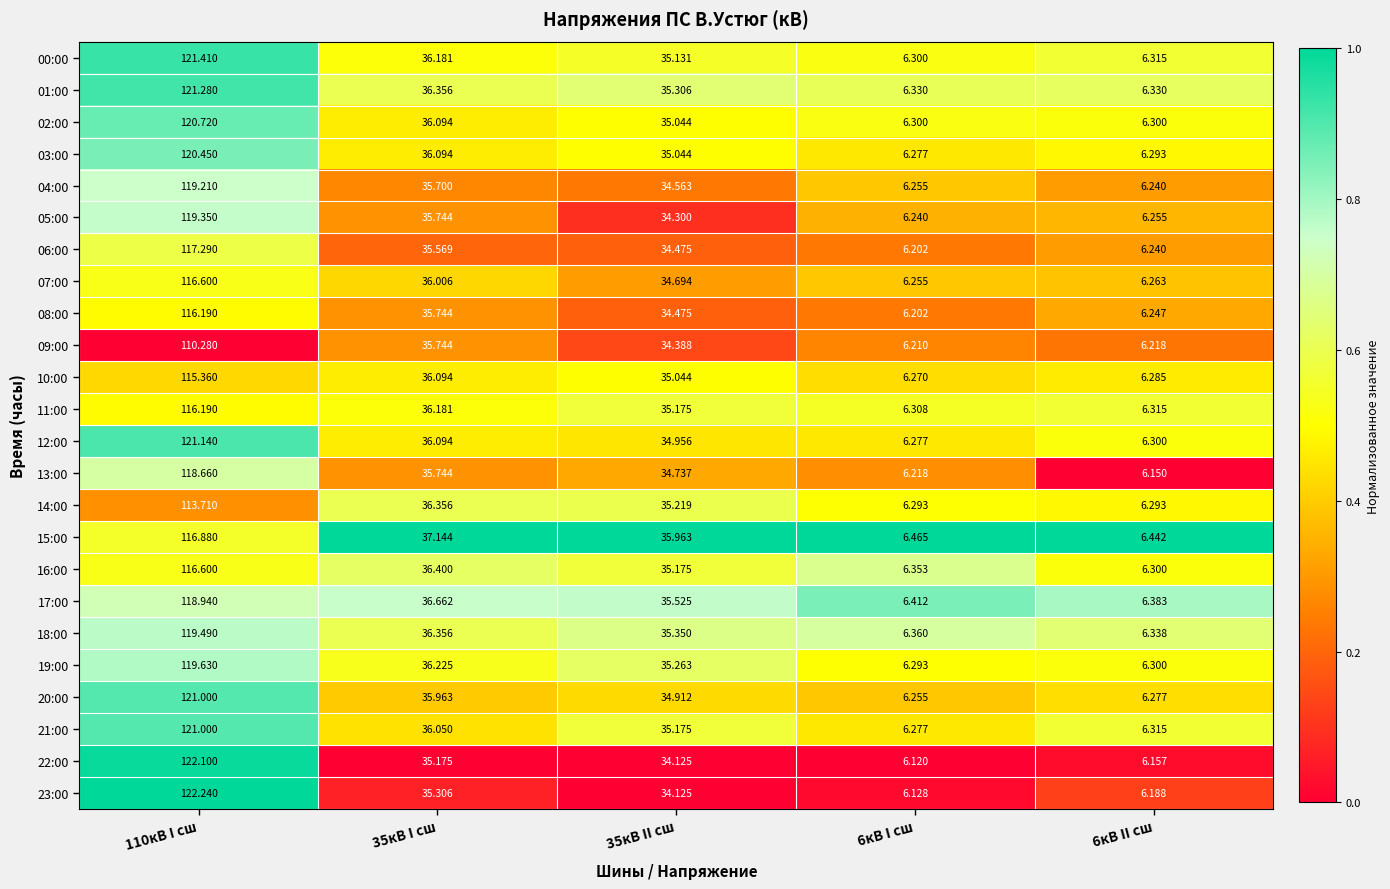

Which series changed the most between 110кВ I сш and 6кВ II сш?

23:00